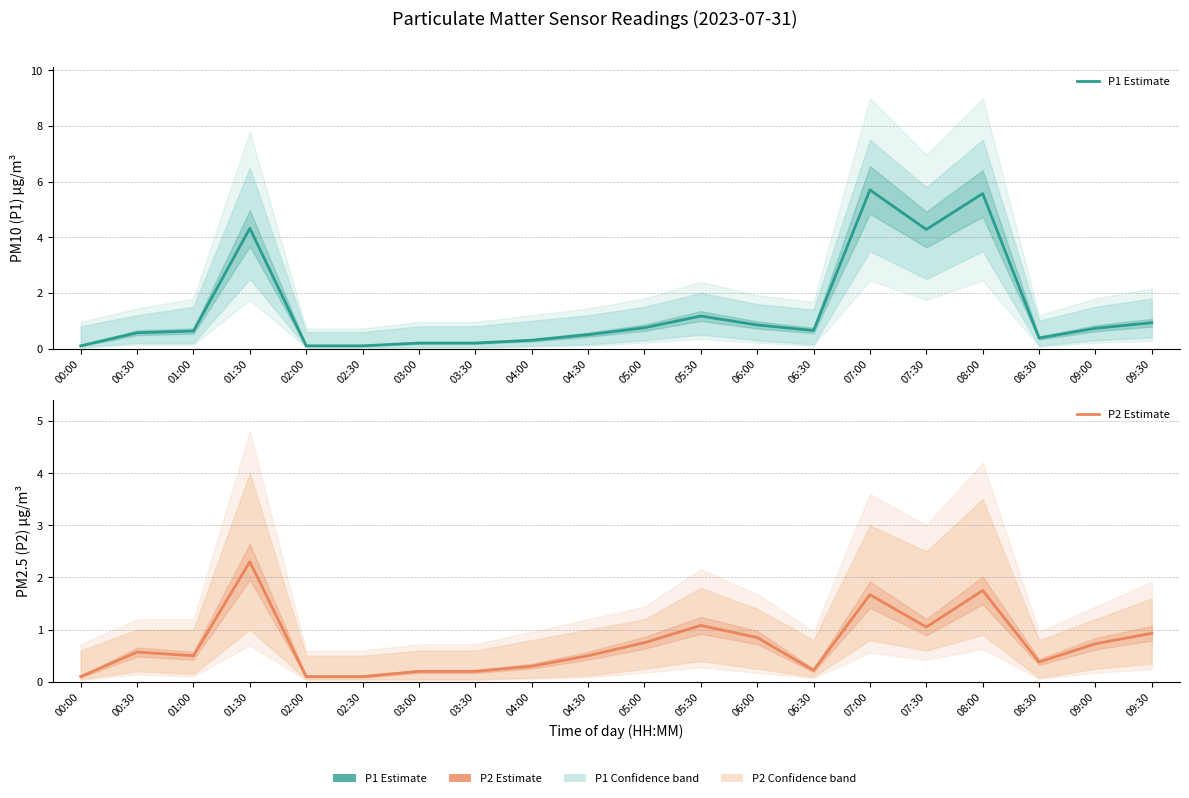

Which category has the lowest value in the P1 Estimate series?

00:00